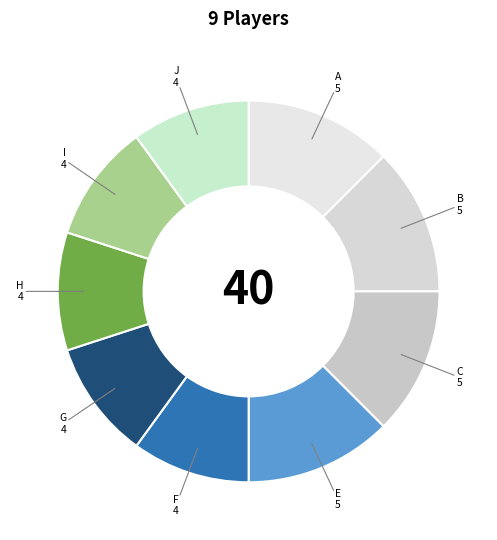

True or false: I accounts for 1% of the total.

False